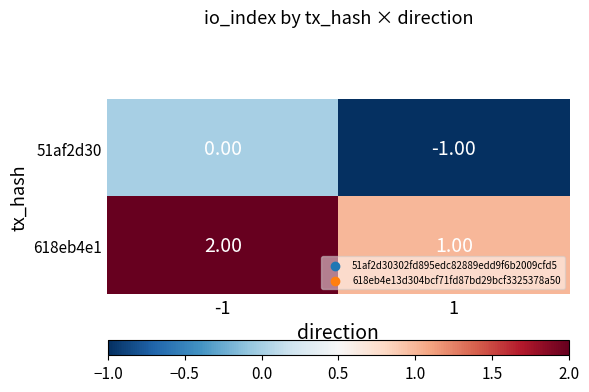

Which series has the largest total across all categories?

618eb4e1